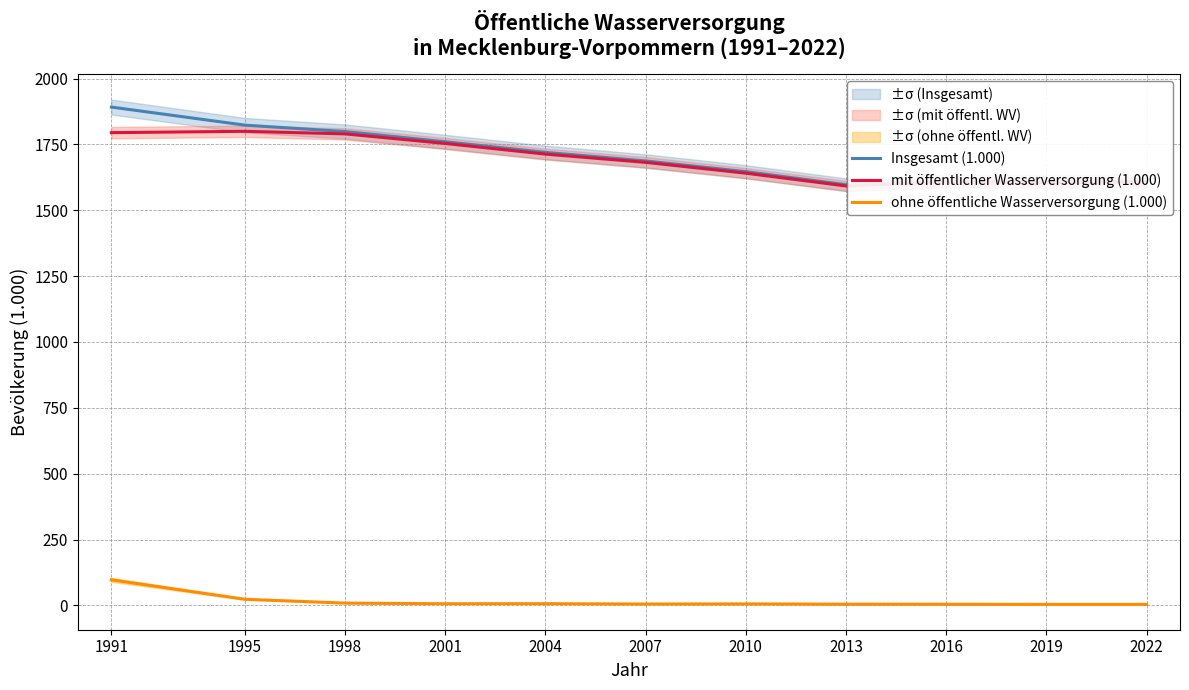

In mit öffentlicher Wasserversorgung (1.000), how many points are higher than both neighbors (excluding endpoints)?

2